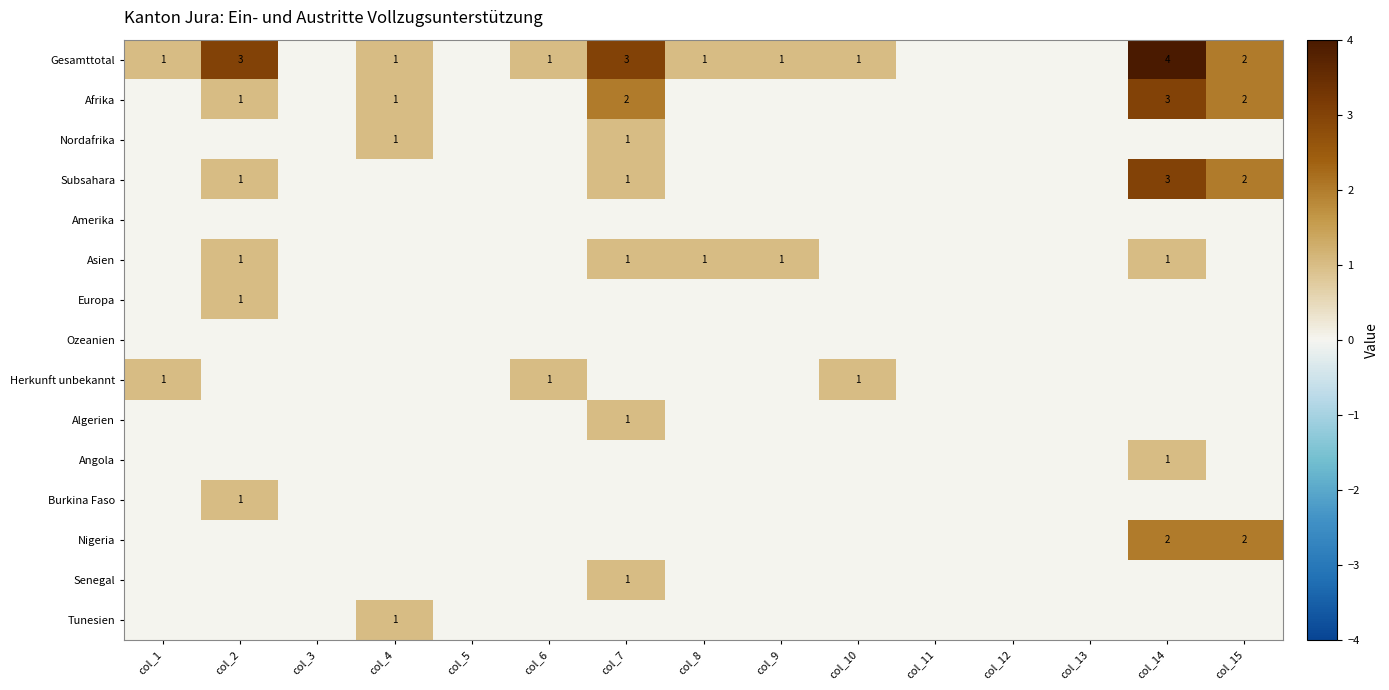

Is it true that Subsahara equals 2 at col_15?

True